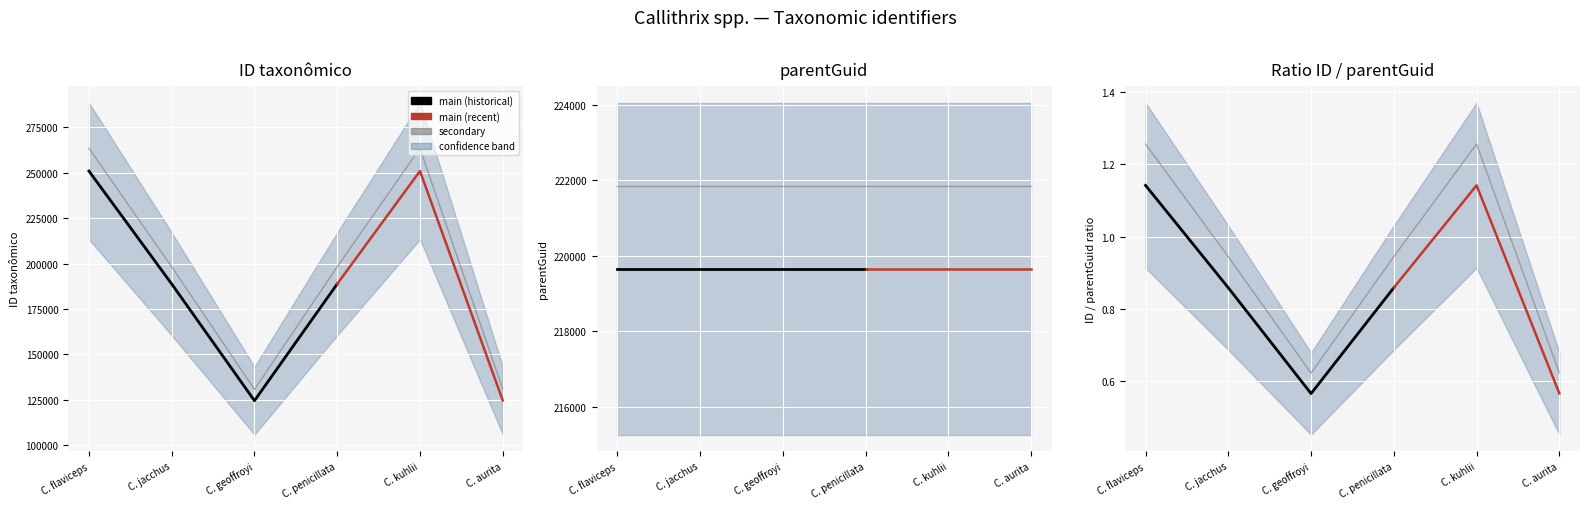

At which category does the data reach its first local peak?

C. kuhlii